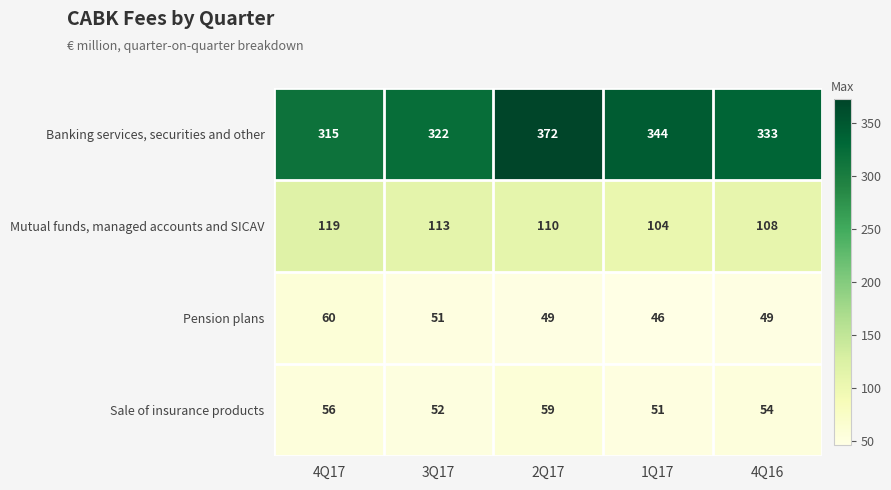

List the series in order of their peak value, lowest first.

Sale of insurance products, Pension plans, Mutual funds, managed accounts and SICAV, Banking services, securities and other